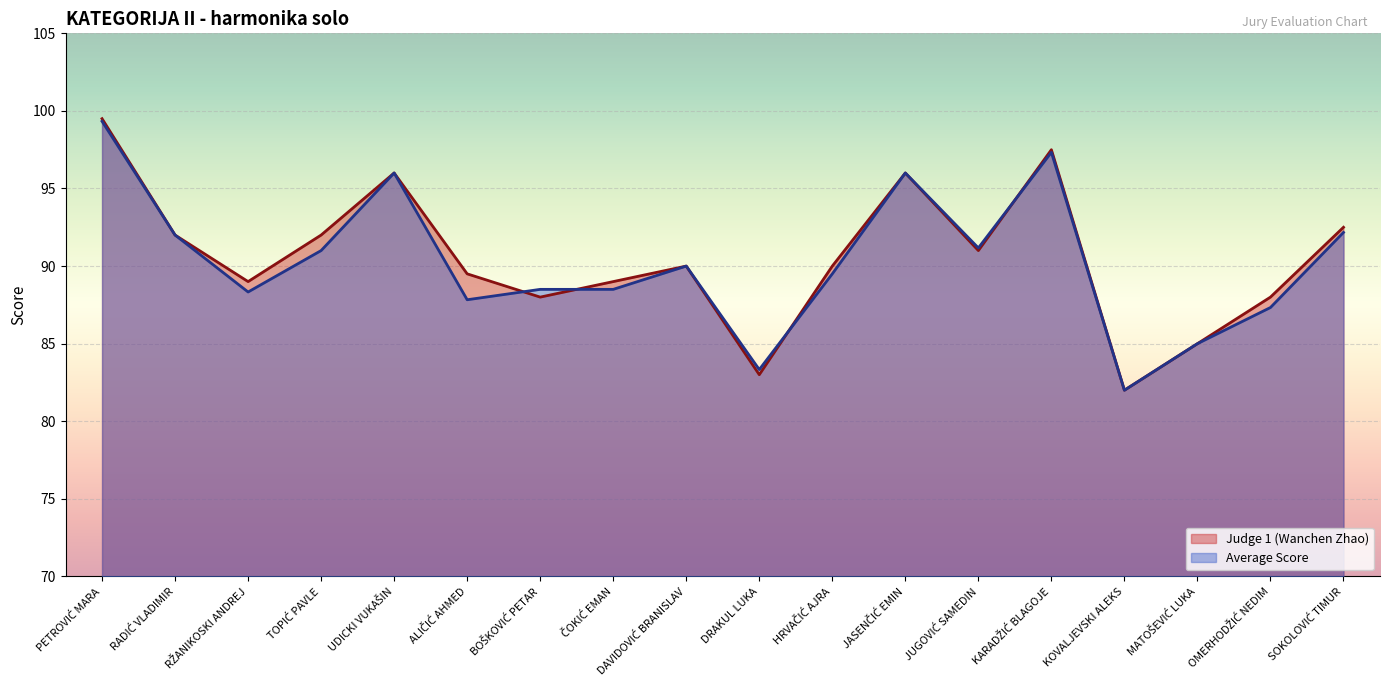

What is the lowest value of the Judge 1 (Wanchen Zhao) series?

82.0